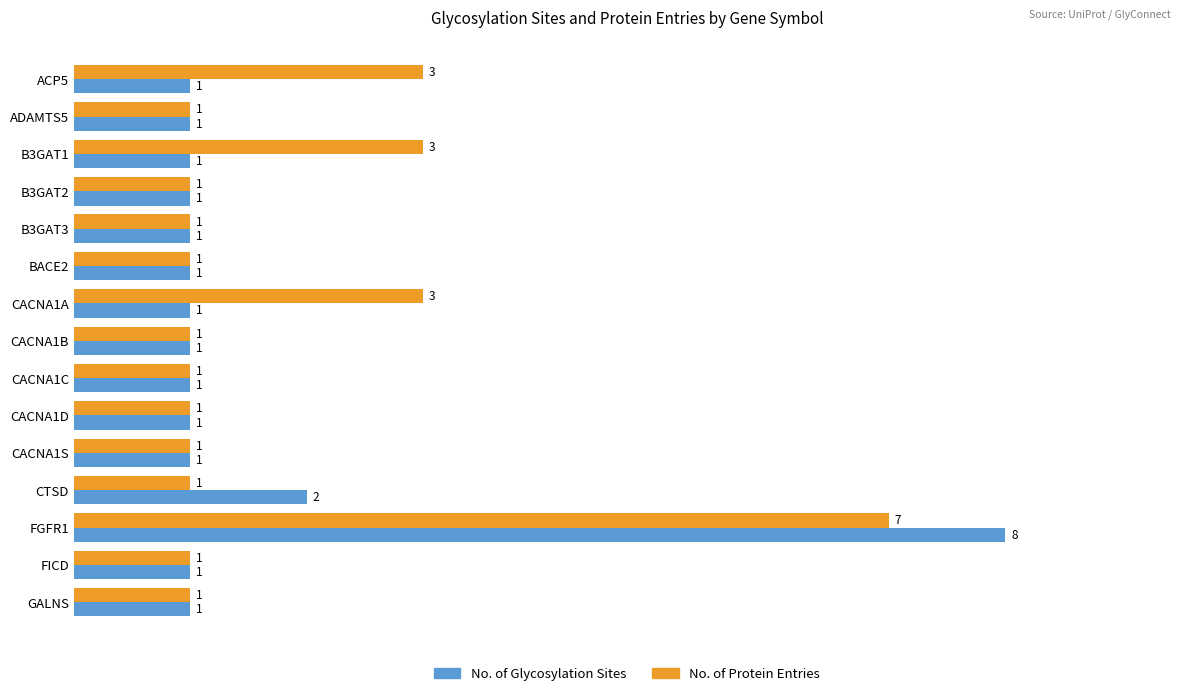

Which series has the largest total across all categories?

No. of Protein Entries